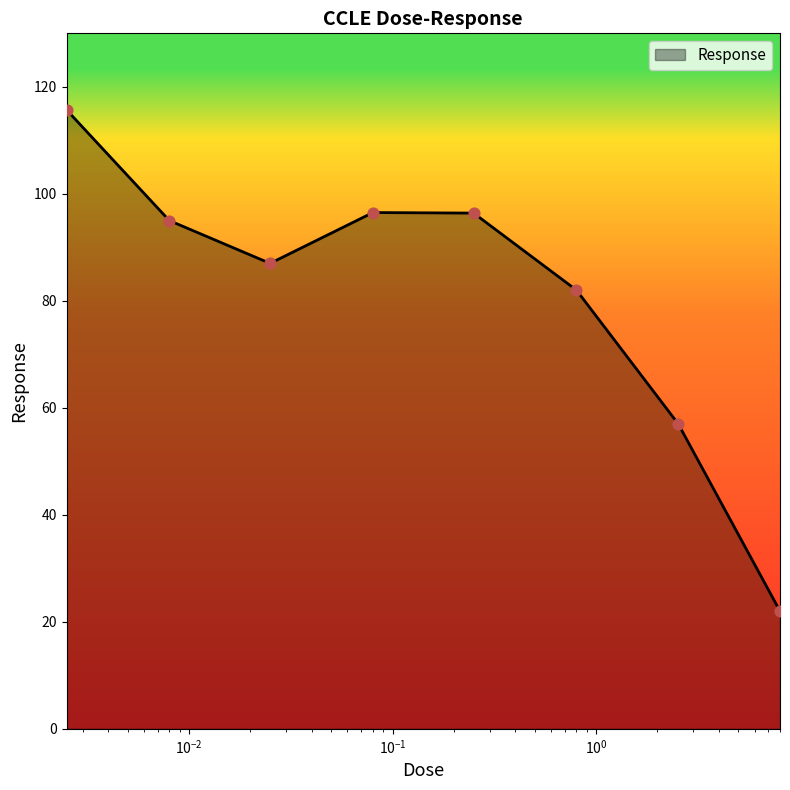

What is the smallest value displayed?

22.0